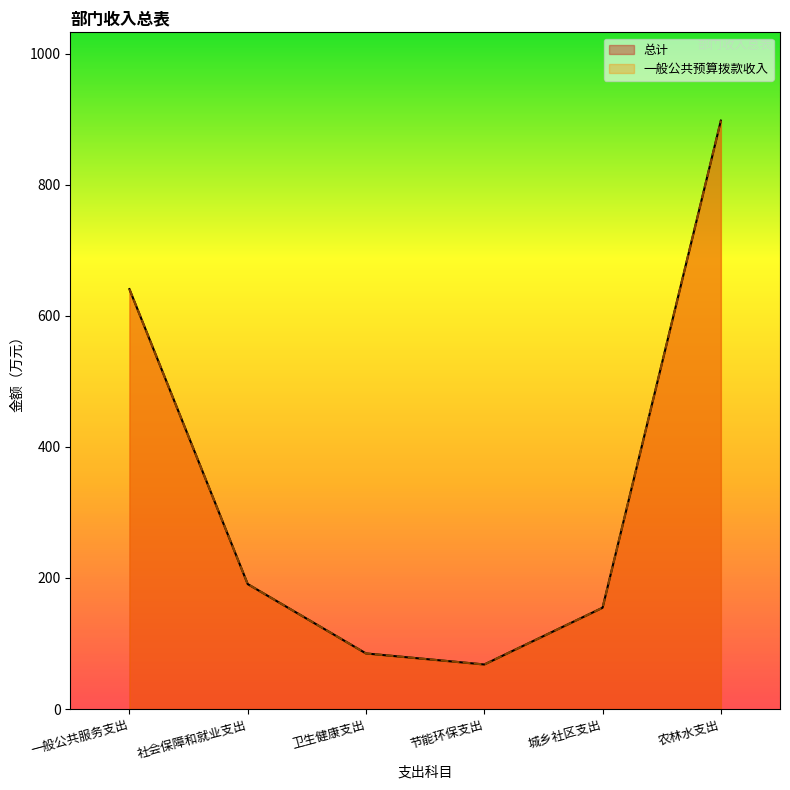

Is the value of 总计 at 一般公共服务支出 greater than the value of 一般公共预算拨款收入 at 节能环保支出?

Yes